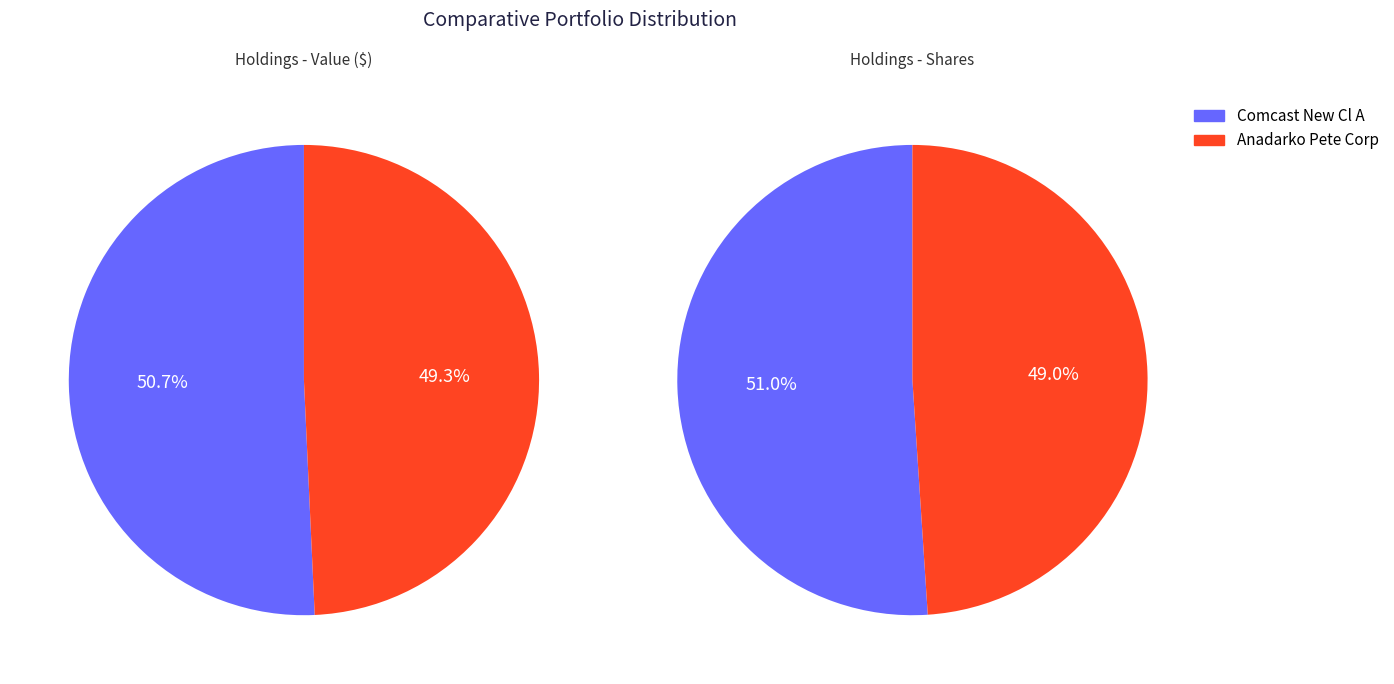

How many segments does this pie chart have?

2